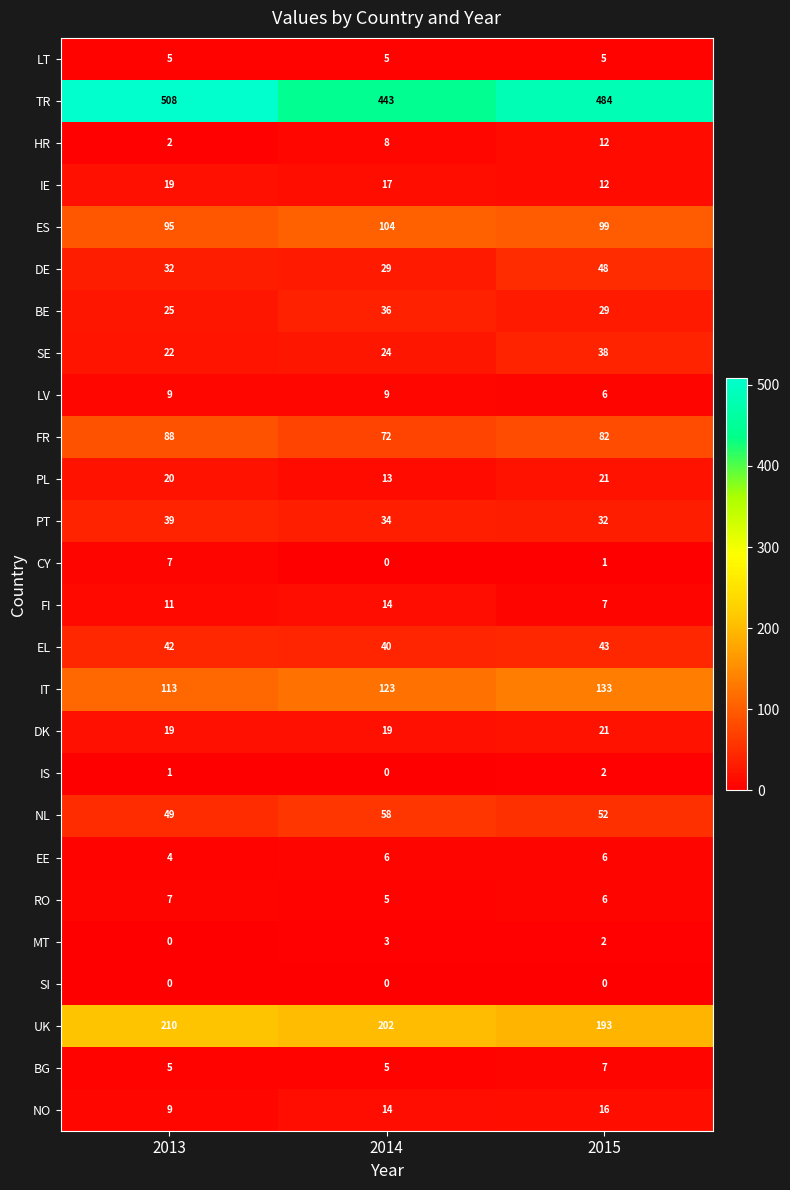

What is the maximum value shown in the chart?

508